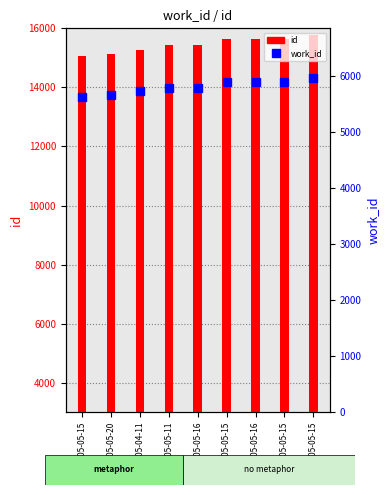

Between 2005-04-11 and 2005-05-16, which is larger?

2005-05-16